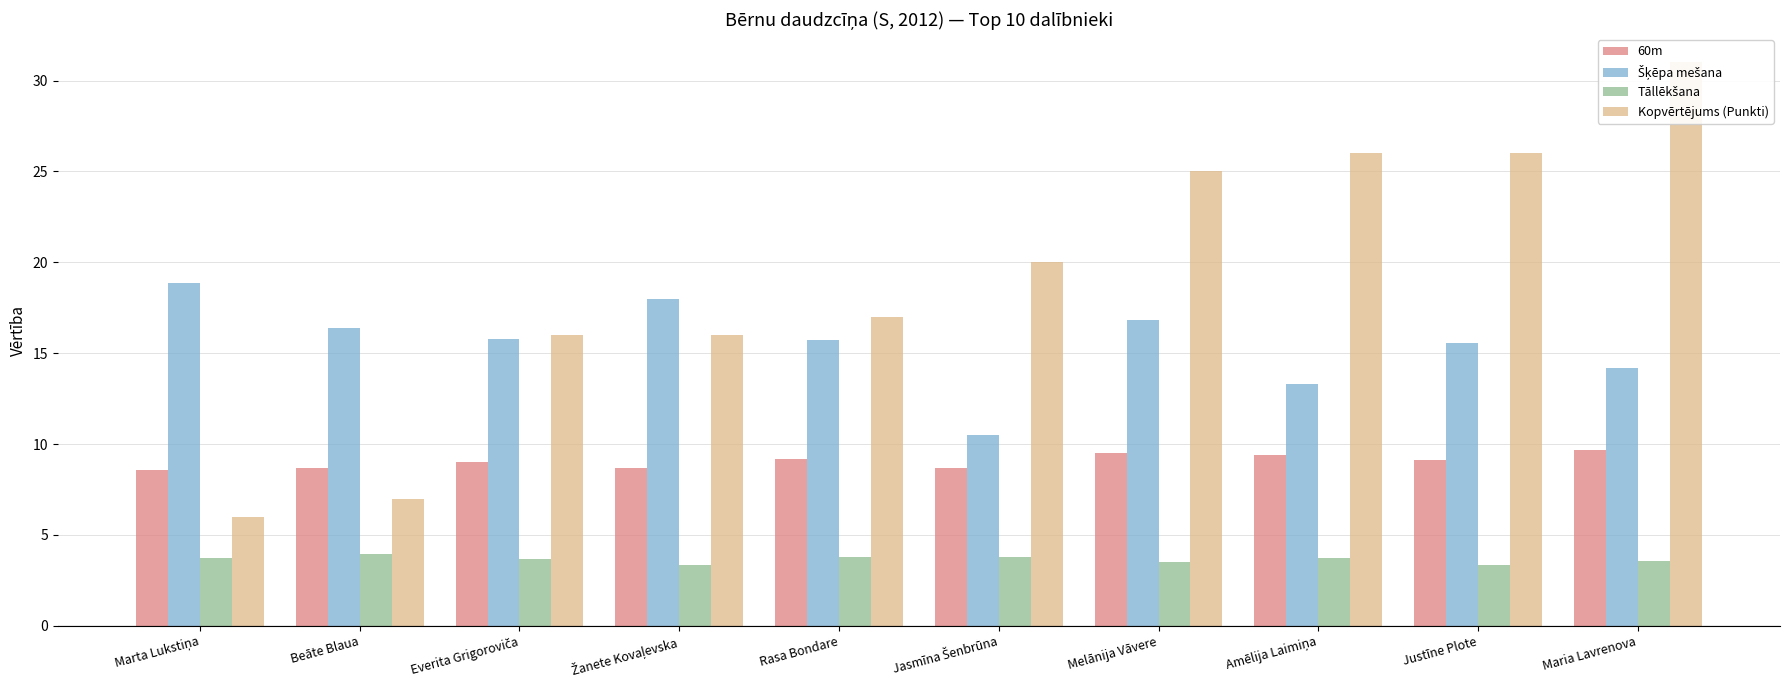

Is the value of 60m at Maria Lavrenova greater than the value of Šķēpa mešana at Jasmīna Šenbrūna?

No